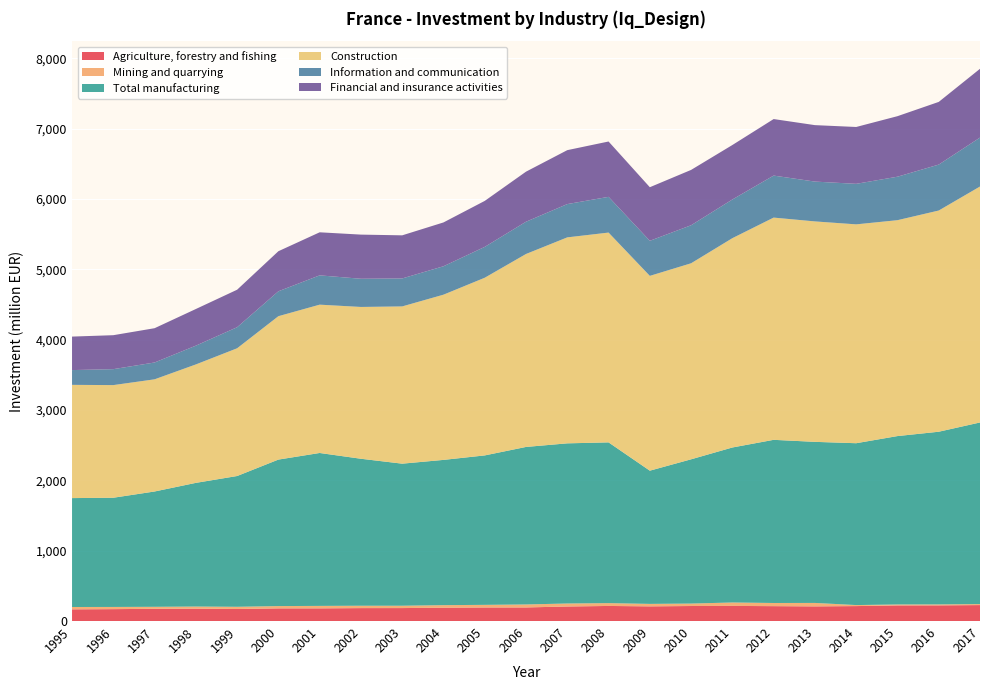

Reading right to left, extract all data points from this chart.

Agriculture, forestry and fishing: 227.0	222.7	222.1	212.6	208.2	211.6	214.9	213.6	208.7	214.4	206.8	193.2	192.8	189.6	184.3	183.8	180.2	179.8	171.3	176.1	173.9	169.1	166.2
Mining and quarrying: 14.1	13.6	13.3	14.5	49.1	44.9	48.8	34.8	35.1	40.2	42.6	42.4	37.3	36.2	33.3	33.7	35.1	32.9	31.3	30.1	28.5	31.2	33.4
Total manufacturing: 2582.0	2455.2	2394.2	2301.1	2290.2	2319.7	2203.7	2051.0	1894.0	2285.4	2276.9	2239.6	2124.7	2065.2	2019.8	2089.7	2174.1	2082.7	1859.2	1758.2	1639.4	1552.6	1548.3
Construction: 3354.7	3144.9	3069.4	3111.6	3134.1	3159.6	2975.9	2787.0	2769.6	2982.8	2928.4	2743.3	2526.0	2348.9	2235.6	2158.3	2108.7	2038.7	1816.0	1683.8	1594.7	1601.5	1609.9
Information and communication: 695.6	653.1	618.1	576.1	566.1	597.2	550.0	540.7	498.6	507.9	473.2	458.7	438.6	404.1	397.8	400.7	416.6	354.1	299.4	267.0	239.3	226.7	210.0
Financial and insurance activities: 978.0	891.0	860.4	808.3	802.6	803.7	774.4	786.6	761.6	786.8	766.8	711.7	653.7	623.0	612.8	627.8	612.1	569.6	533.0	521.1	487.4	482.8	476.2